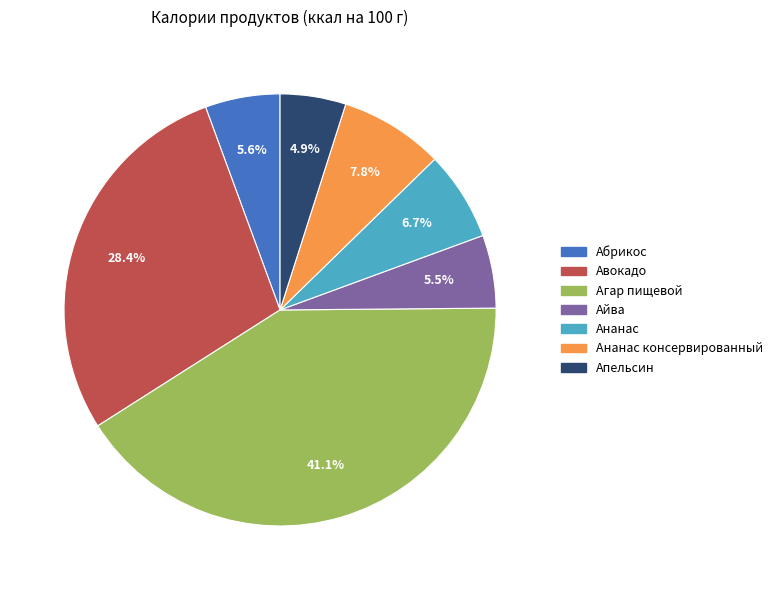

Is there a majority slice in this chart?

No